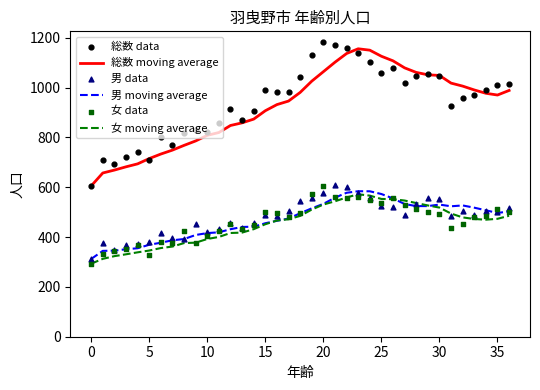

Is the value of 総数 data at 13 greater than the value of 女 data at 23?

Yes